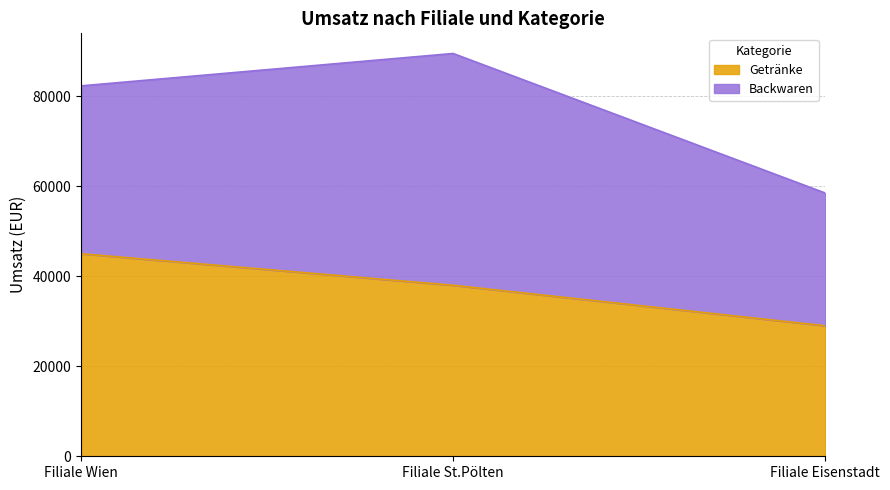

Is it true that the value at Filiale Eisenstadt is 29000?

True